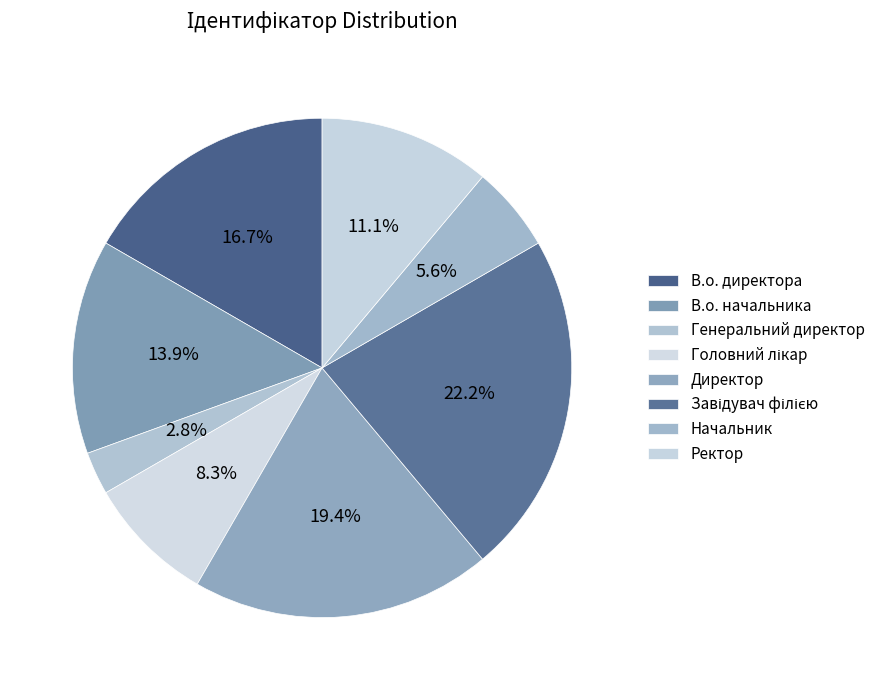

What percentage is the Головний лікар slice, to the nearest percent?

8%